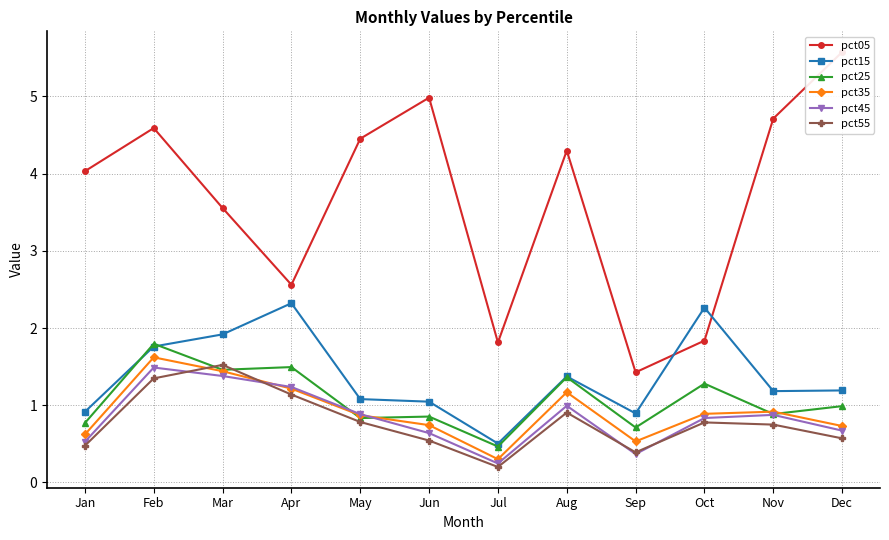

What is the sum of all pct45 values?

10.1